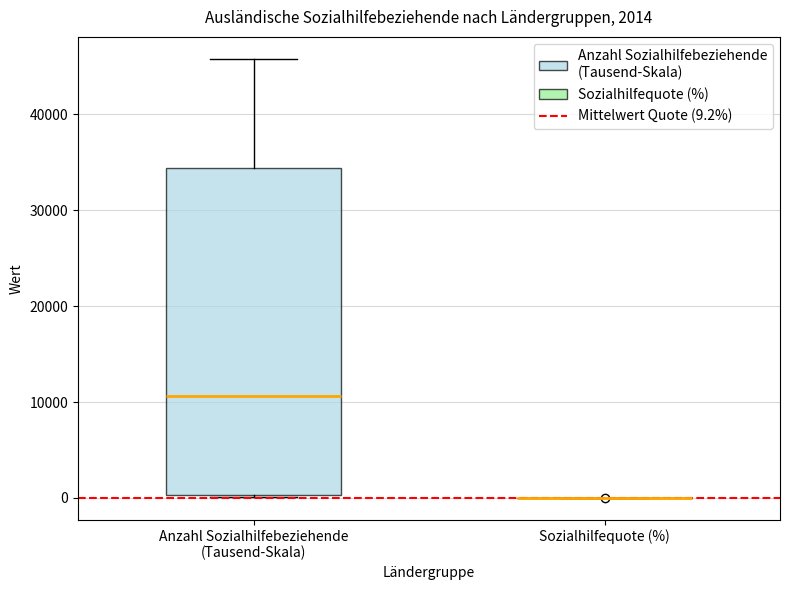

Which box is the tallest, from its lower edge to its upper edge?

Anzahl Sozialhilfebeziehende (Tausend-Skala)